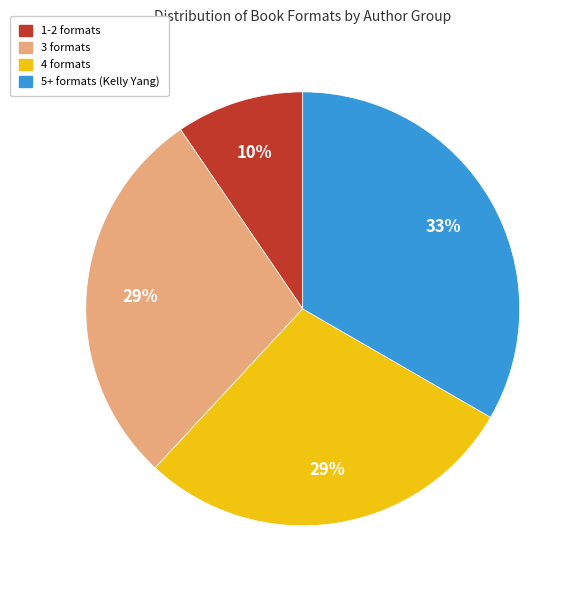

Does any single category account for the majority?

No